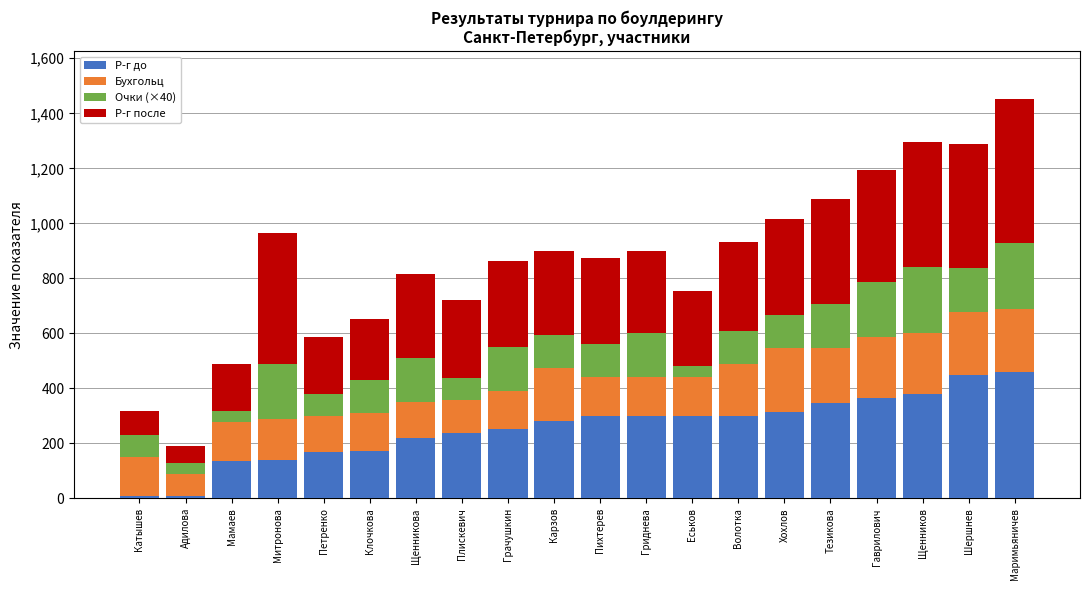

What is the highest value of the Р-г до series?

459